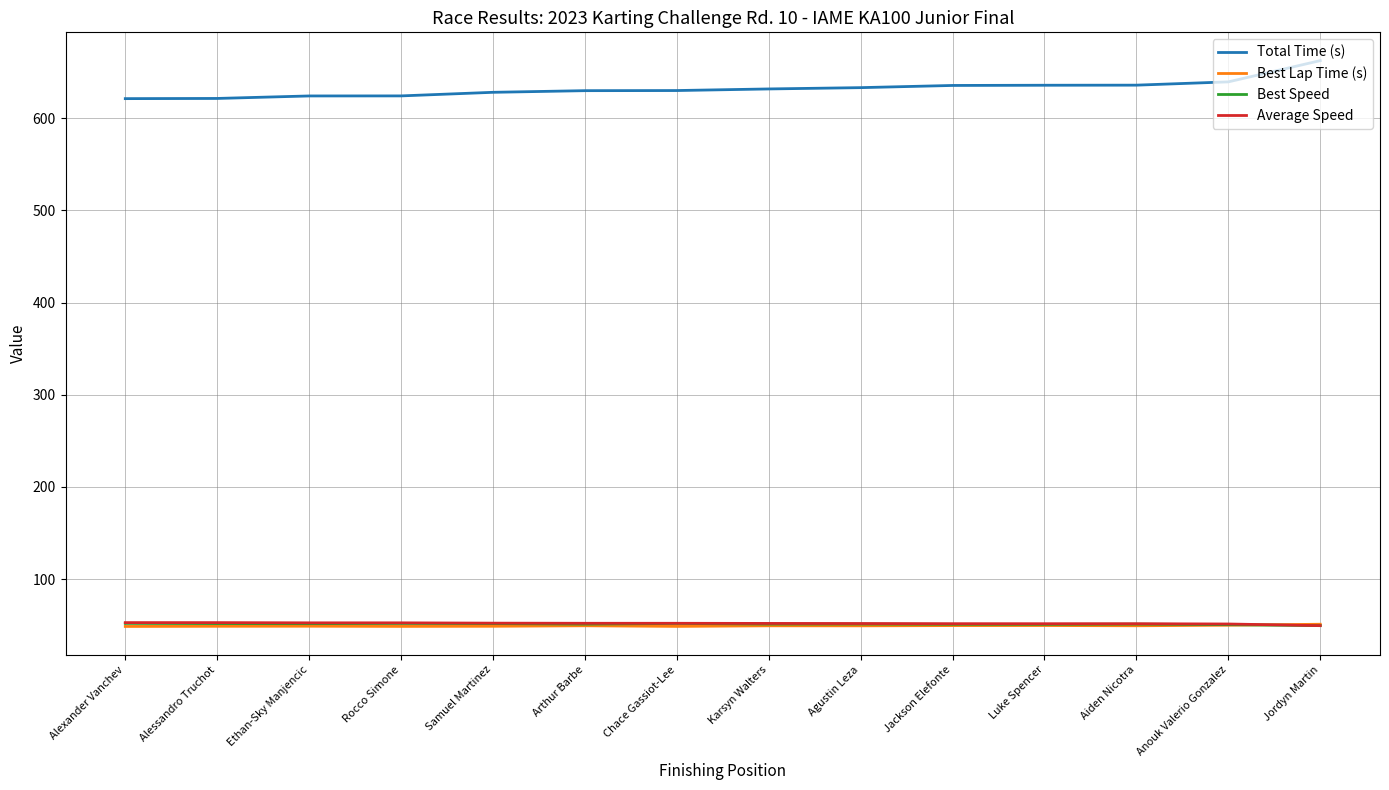

What is the total value across all series at Alessandro Truchot?

774.6